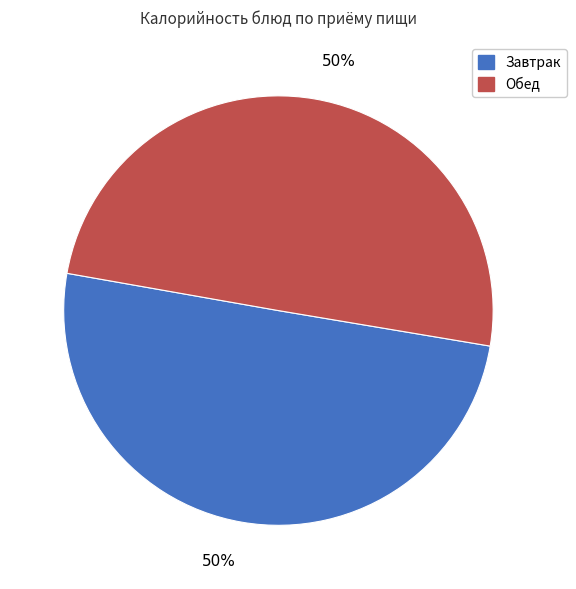

To the nearest percent, what is the average slice percentage?

50%